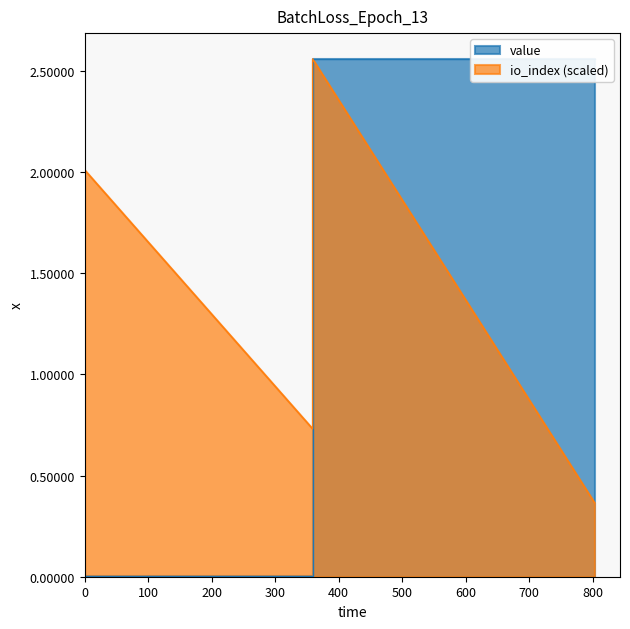

True or false: value and io_index intersect in this chart.

False